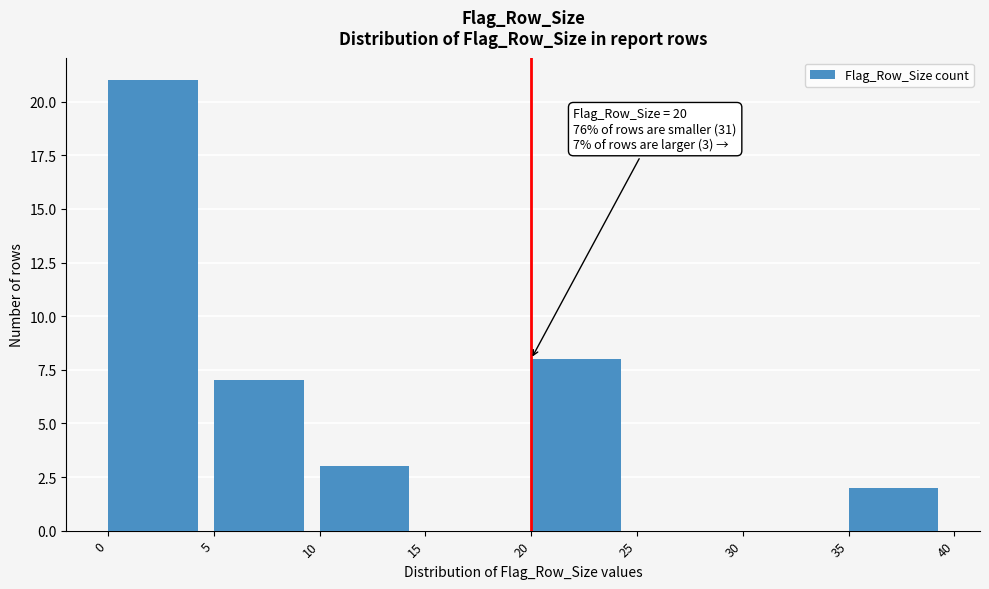

Over which range of the x-axis is the bar tallest?

0 to 5